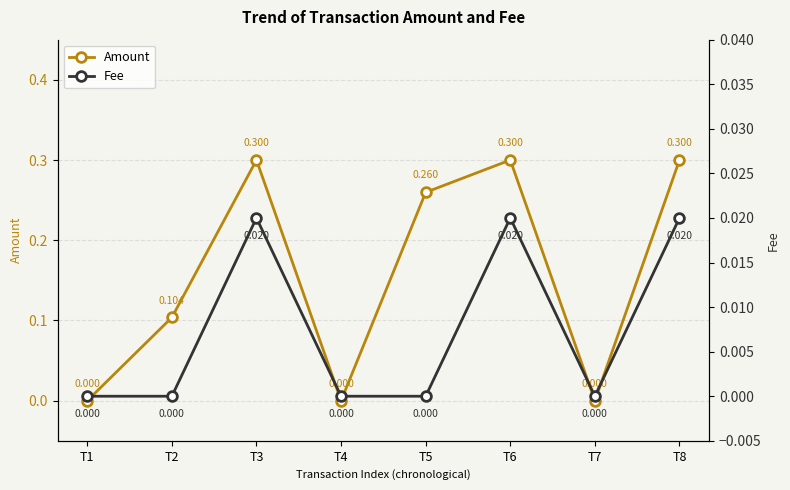

How many lines are shown in the chart?

2